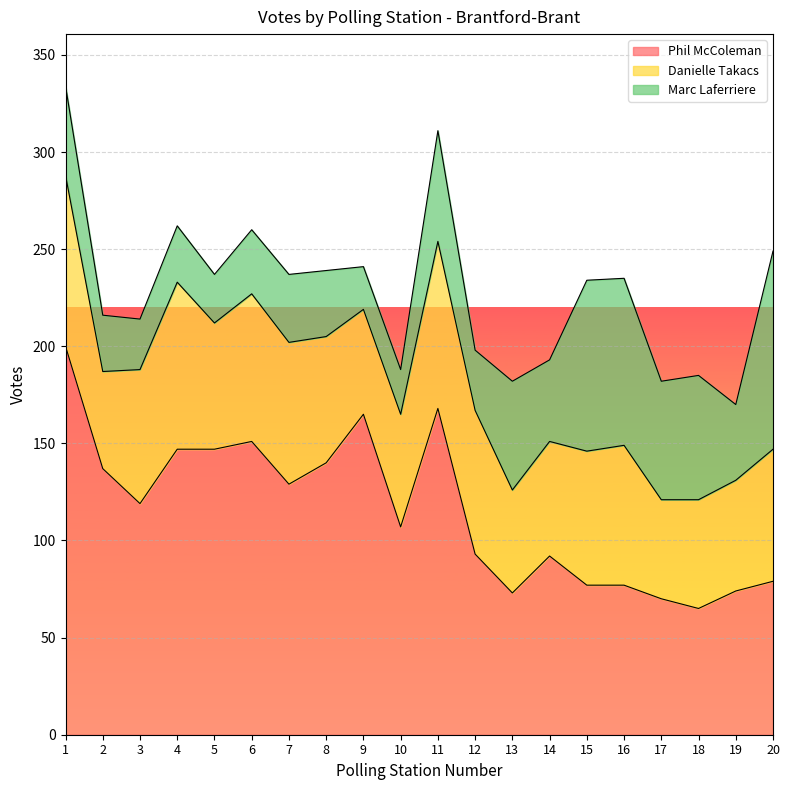

Is it true that Danielle Takacs equals 54 at 9?

True